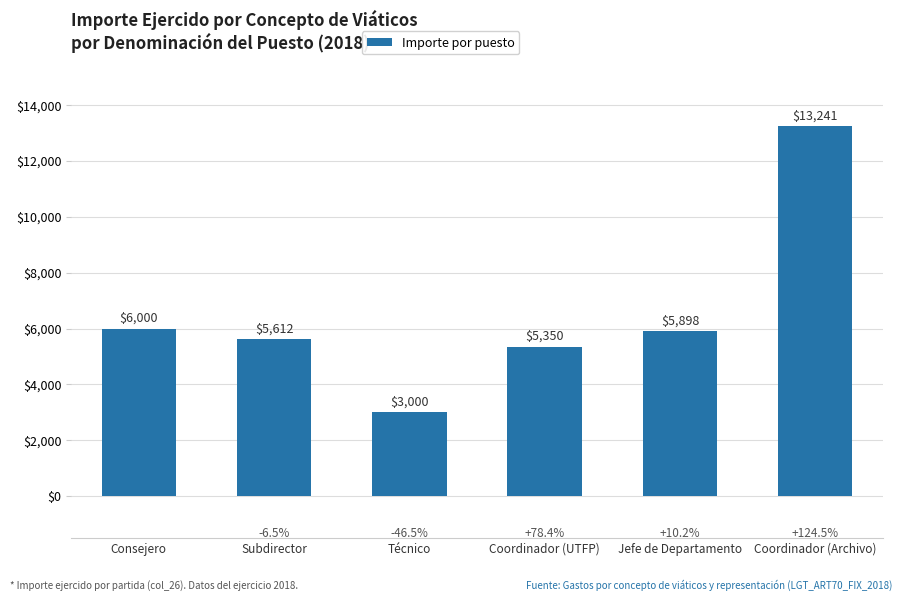

How many data points are less than 5898?

3